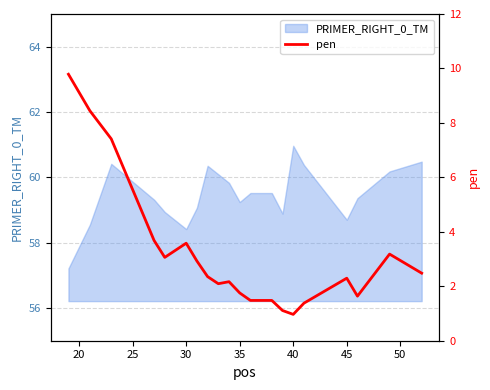

Reading left to right, transcribe all the data shown in this chart.

9.8	8.4	7.4	3.7	3.1	3.6	2.9	2.4	2.1	2.2	1.8	1.5	1.5	1.1	1.0	1.4	2.3	1.6	3.2	2.5